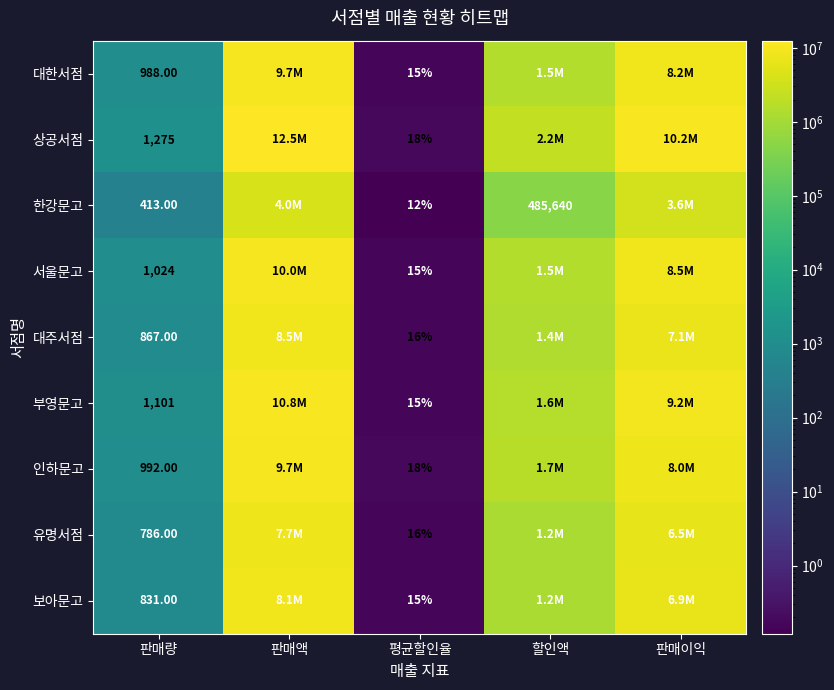

What is the total value across all series at 평균할인율?

140